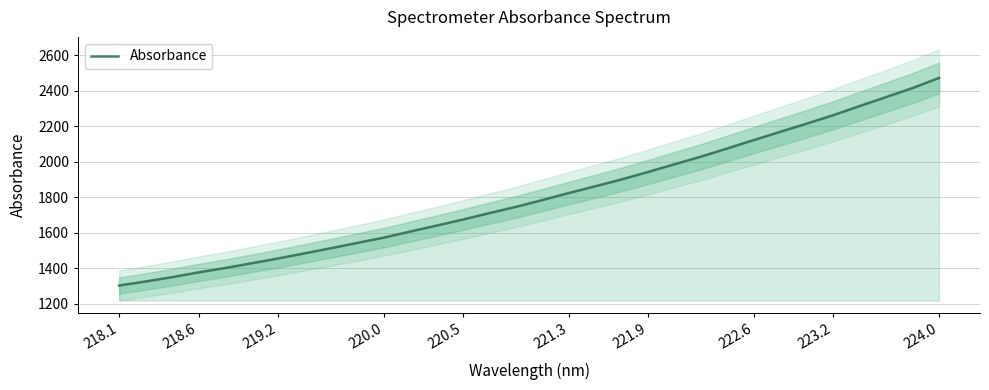

True or false: the data has more than 1 interior local peaks.

False